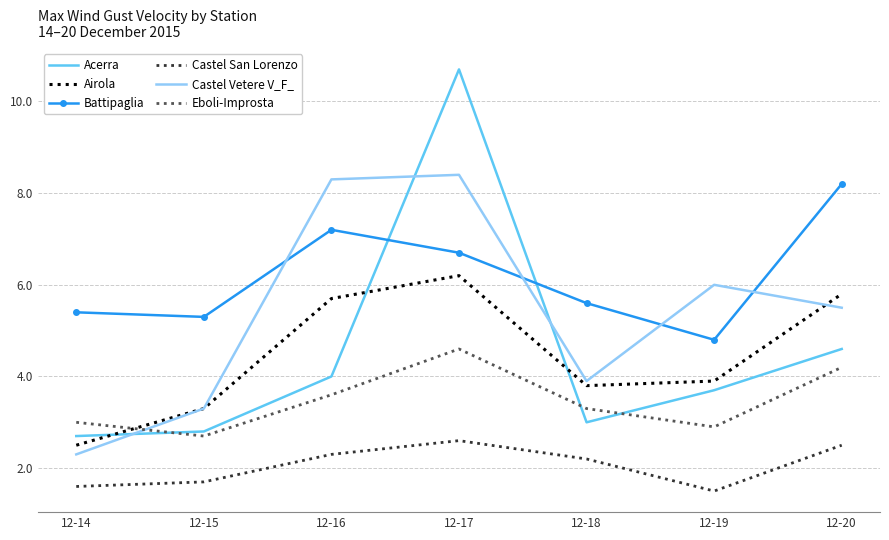

Where is the first local minimum for Acerra?

12-18